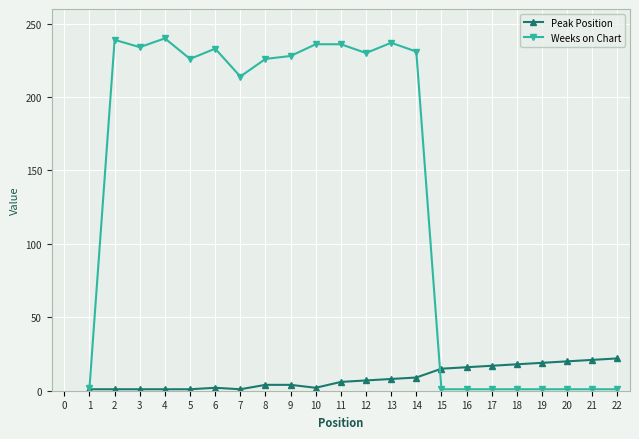

Which series has the widest spread of values?

Weeks on Chart